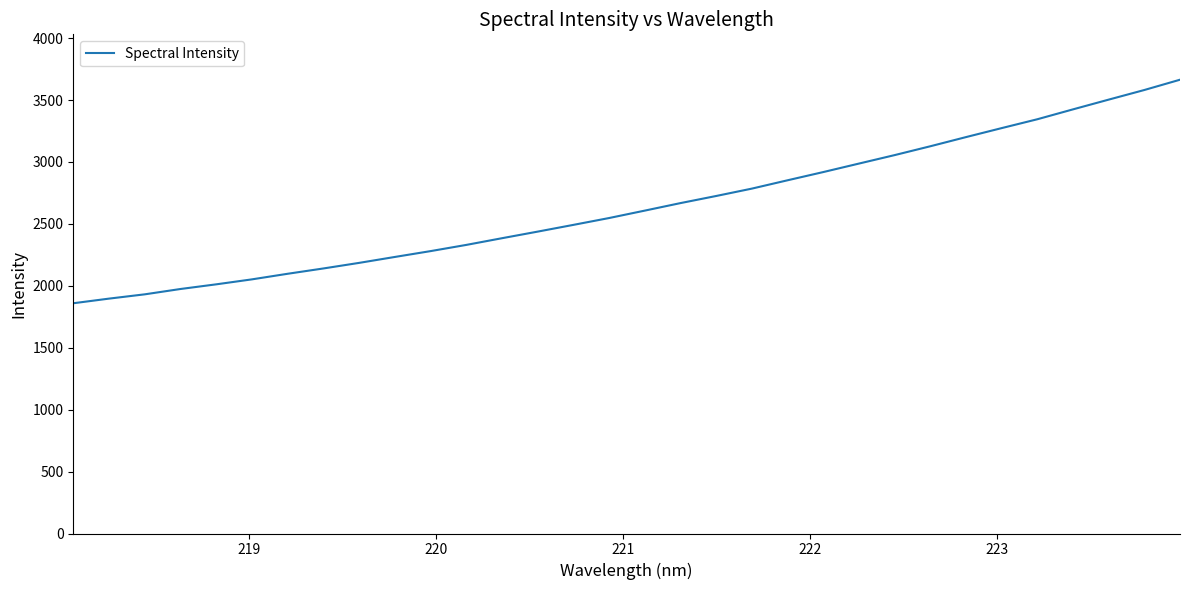

What is the smallest value displayed?

1859.1